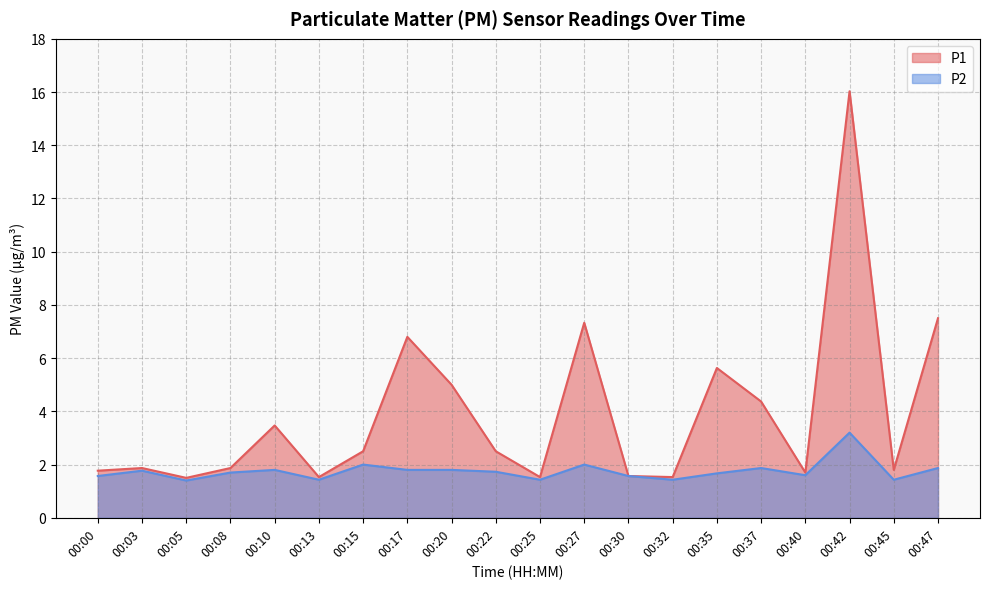

How many lines are shown in the chart?

2